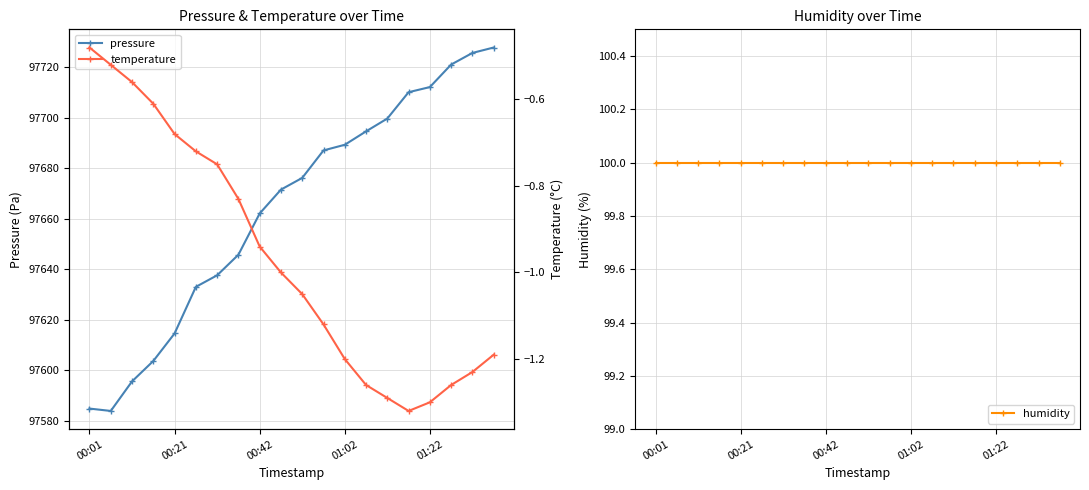

True or false: temperature has more than 0 interior local peaks.

False